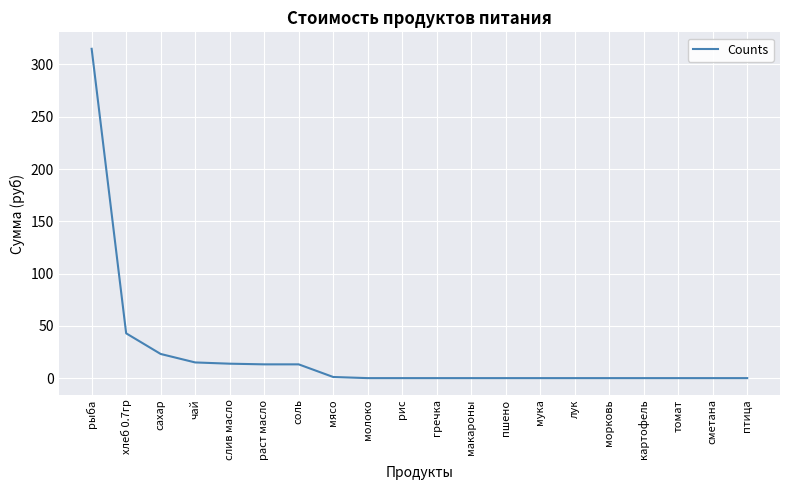

What is the change in value from рыба to сметана?

-315.0